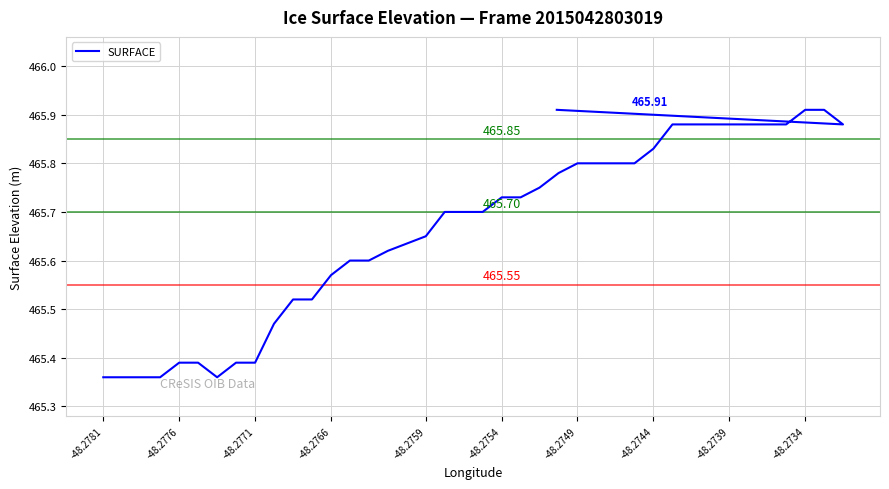

Does the chart display data point markers on the line(s)?

No